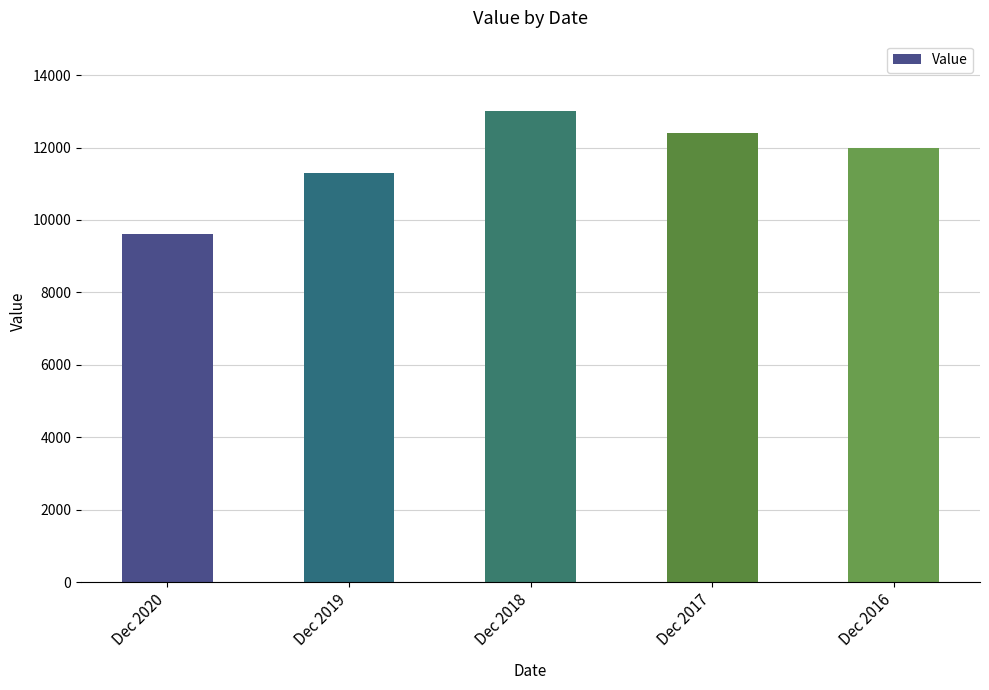

List the labels in order of value, largest first.

Dec 2018, Dec 2017, Dec 2016, Dec 2019, Dec 2020